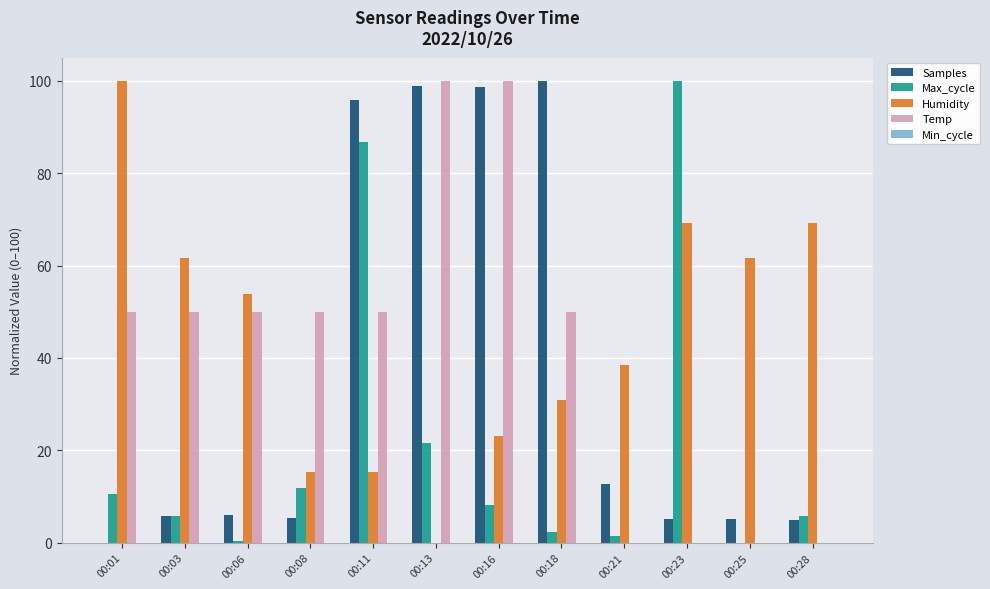

At which category is the sum across all series the highest?

00:11